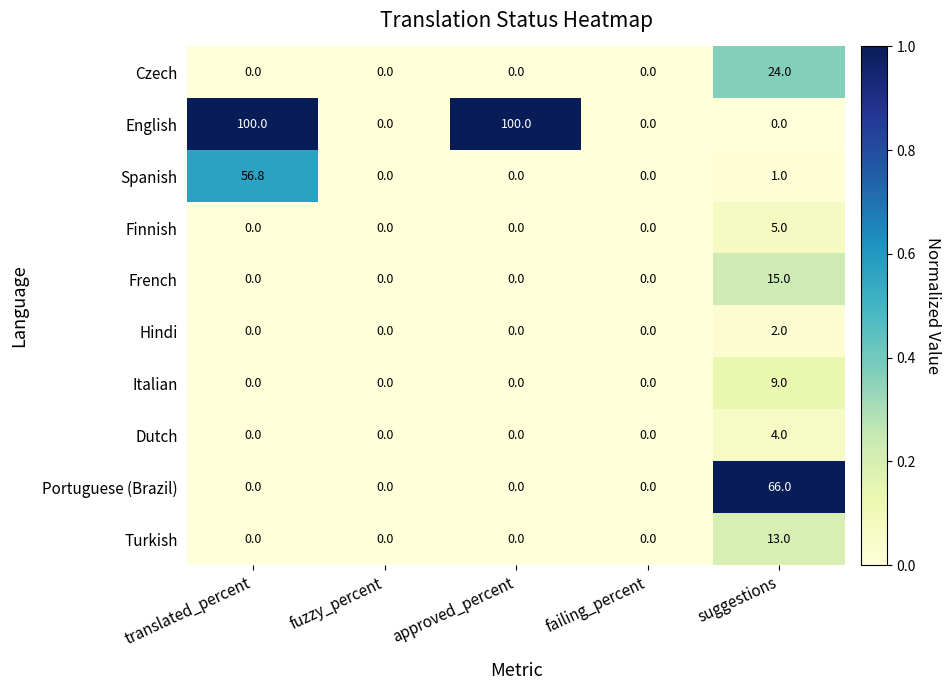

The value of Czech at translated_percent is 8.2. True or false?

False